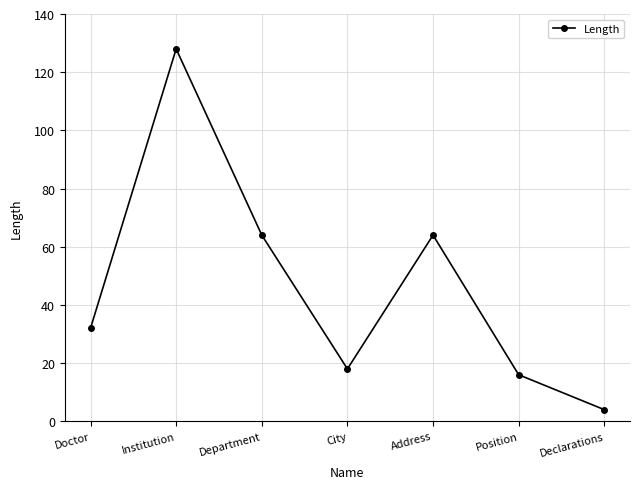

Does the chart display data point markers on the line(s)?

Yes